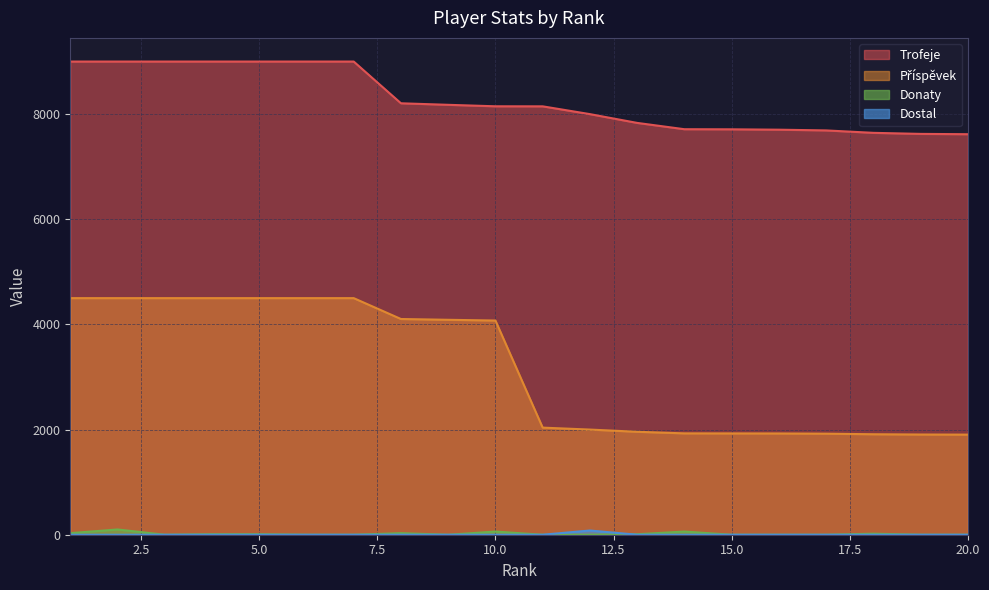

Is the value of Donaty at 12 greater than the value of Trofeje at 15?

No